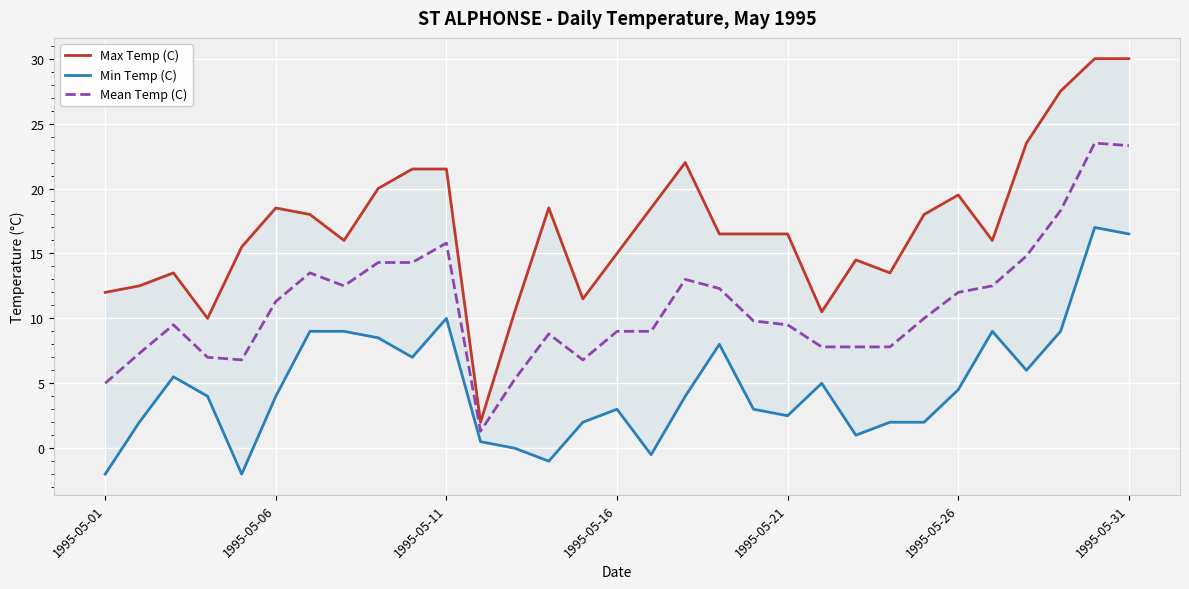

Is this an area chart (filled region under the line)?

No